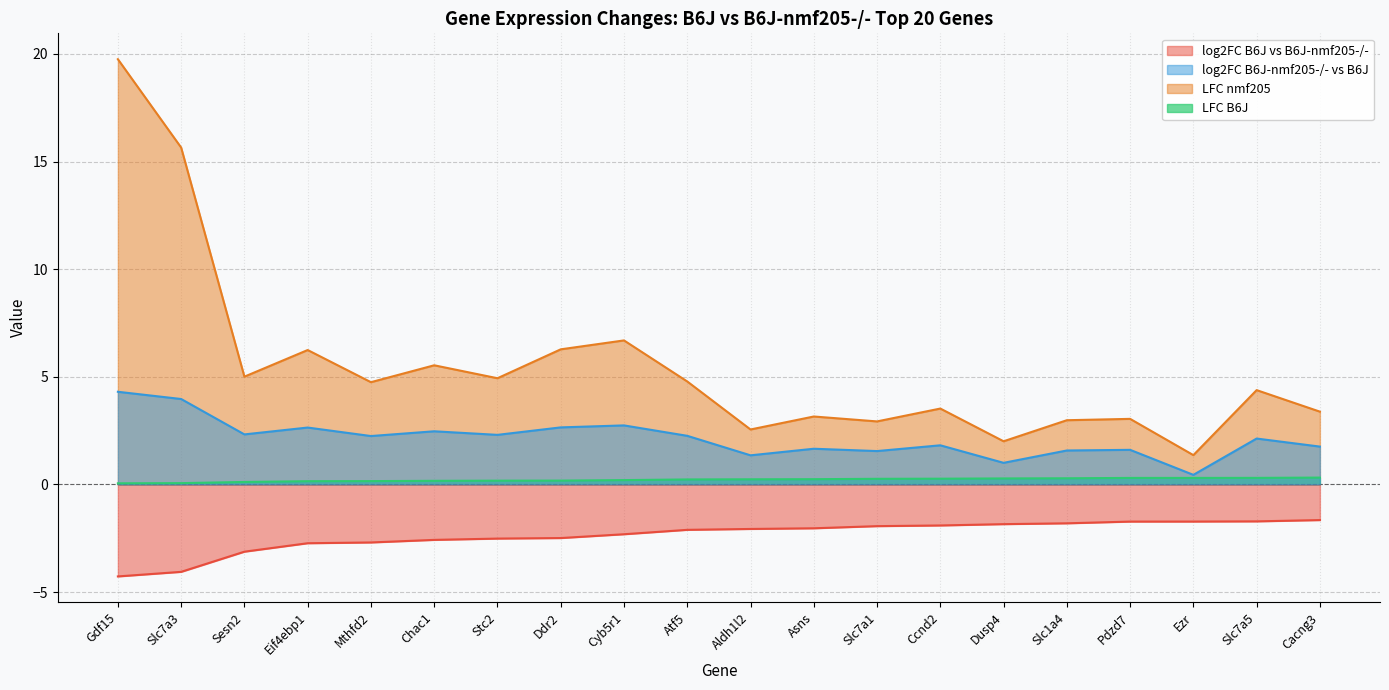

Reading left to right, transcribe all the data shown in this chart.

log2FC_B6J: Gdf15=-4.3	Slc7a3=-4.1	Sesn2=-3.1	Eif4ebp1=-2.7	Mthfd2=-2.7	Chac1=-2.6	Stc2=-2.5	Ddr2=-2.5	Cyb5r1=-2.3	Atf5=-2.1	Aldh1l2=-2.1	Asns=-2.0	Slc7a1=-1.9	Ccnd2=-1.9	Dusp4=-1.8	Slc1a4=-1.8	Pdzd7=-1.7	Ezr=-1.7	Slc7a5=-1.7	Cacng3=-1.7
log2FC_nmf205: Gdf15=4.3	Slc7a3=4.0	Sesn2=2.3	Eif4ebp1=2.6	Mthfd2=2.2	Chac1=2.5	Stc2=2.3	Ddr2=2.6	Cyb5r1=2.7	Atf5=2.3	Aldh1l2=1.4	Asns=1.7	Slc7a1=1.5	Ccnd2=1.8	Dusp4=1.0	Slc1a4=1.6	Pdzd7=1.6	Ezr=0.4	Slc7a5=2.1	Cacng3=1.8
lfc_B6J: Gdf15=0.1	Slc7a3=0.1	Sesn2=0.1	Eif4ebp1=0.2	Mthfd2=0.2	Chac1=0.2	Stc2=0.2	Ddr2=0.2	Cyb5r1=0.2	Atf5=0.2	Aldh1l2=0.2	Asns=0.2	Slc7a1=0.3	Ccnd2=0.3	Dusp4=0.3	Slc1a4=0.3	Pdzd7=0.3	Ezr=0.3	Slc7a5=0.3	Cacng3=0.3
lfc_nmf205: Gdf15=19.8	Slc7a3=15.7	Sesn2=5.0	Eif4ebp1=6.2	Mthfd2=4.7	Chac1=5.5	Stc2=4.9	Ddr2=6.3	Cyb5r1=6.7	Atf5=4.8	Aldh1l2=2.6	Asns=3.2	Slc7a1=2.9	Ccnd2=3.5	Dusp4=2.0	Slc1a4=3.0	Pdzd7=3.0	Ezr=1.4	Slc7a5=4.4	Cacng3=3.4